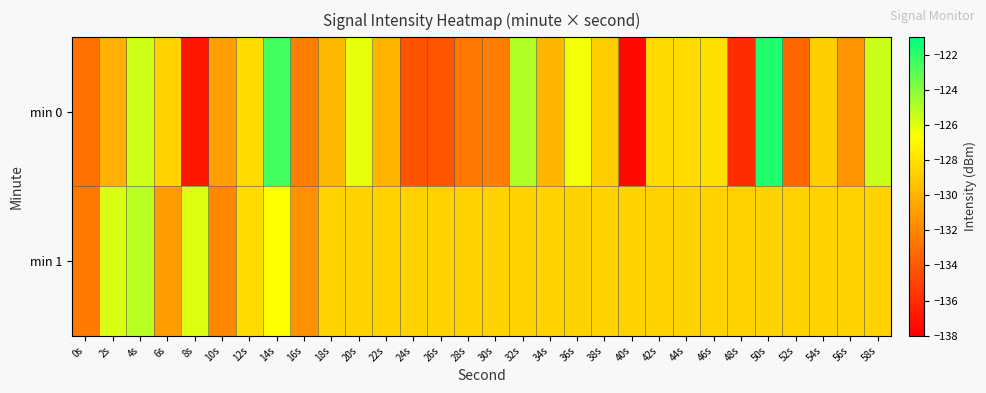

Count the number of data series in this chart.

2